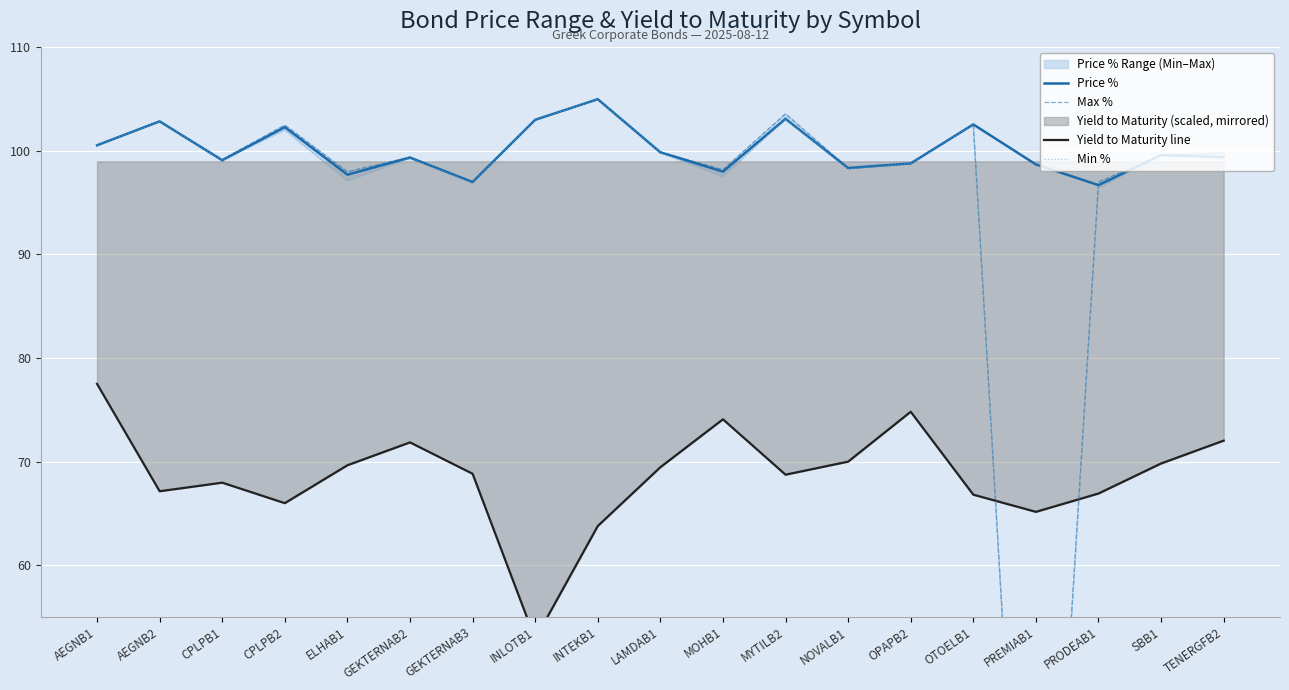

What is the approximate value of Price % at AEGNB1?

100.5